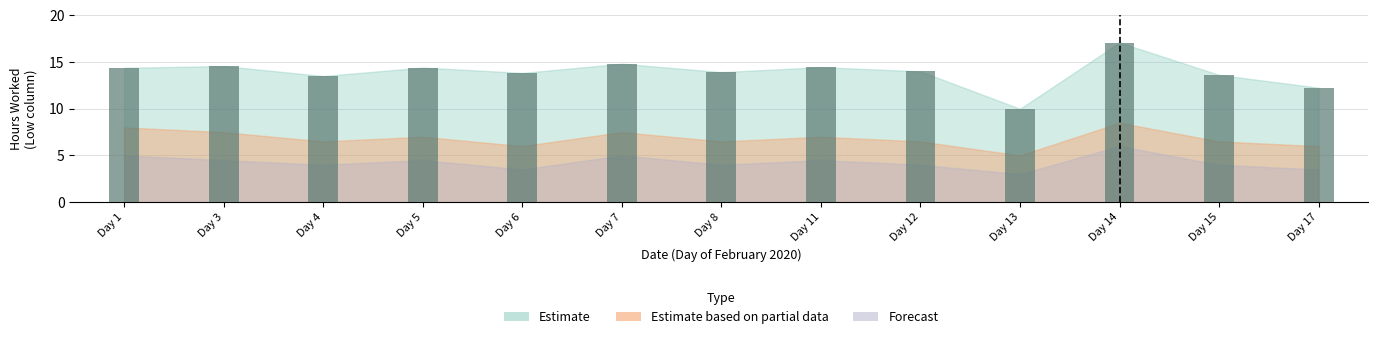

What is the difference between the maximum and second lowest values?

4.8